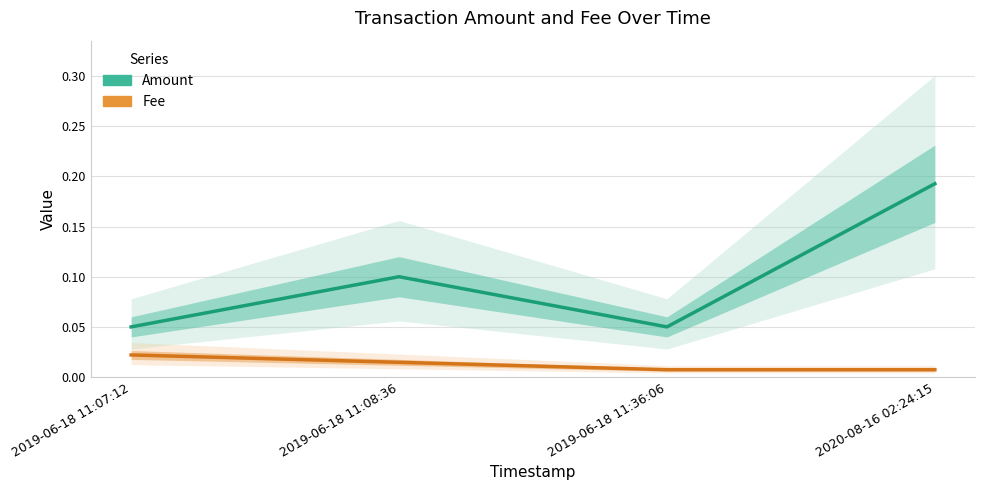

List the labels in order of Amount value, largest first.

2020-08-16 02:24:15, 2019-06-18 11:08:36, 2019-06-18 11:07:12, 2019-06-18 11:36:06